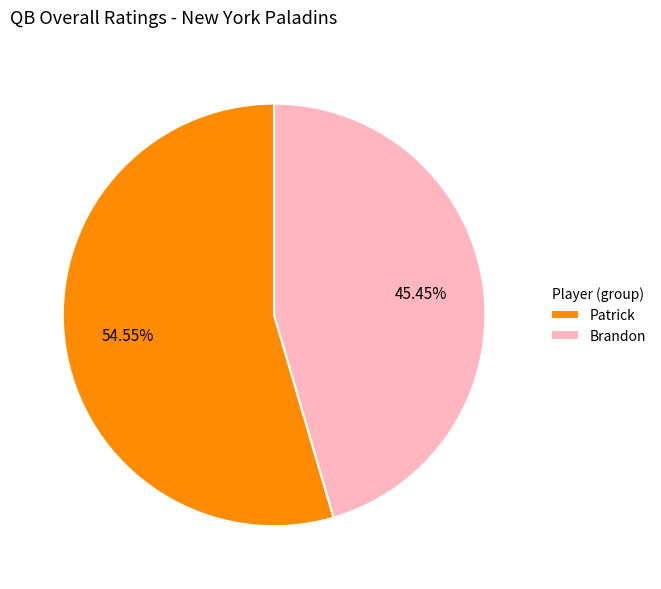

Is the sum of Brandon and Patrick greater than half?

Yes